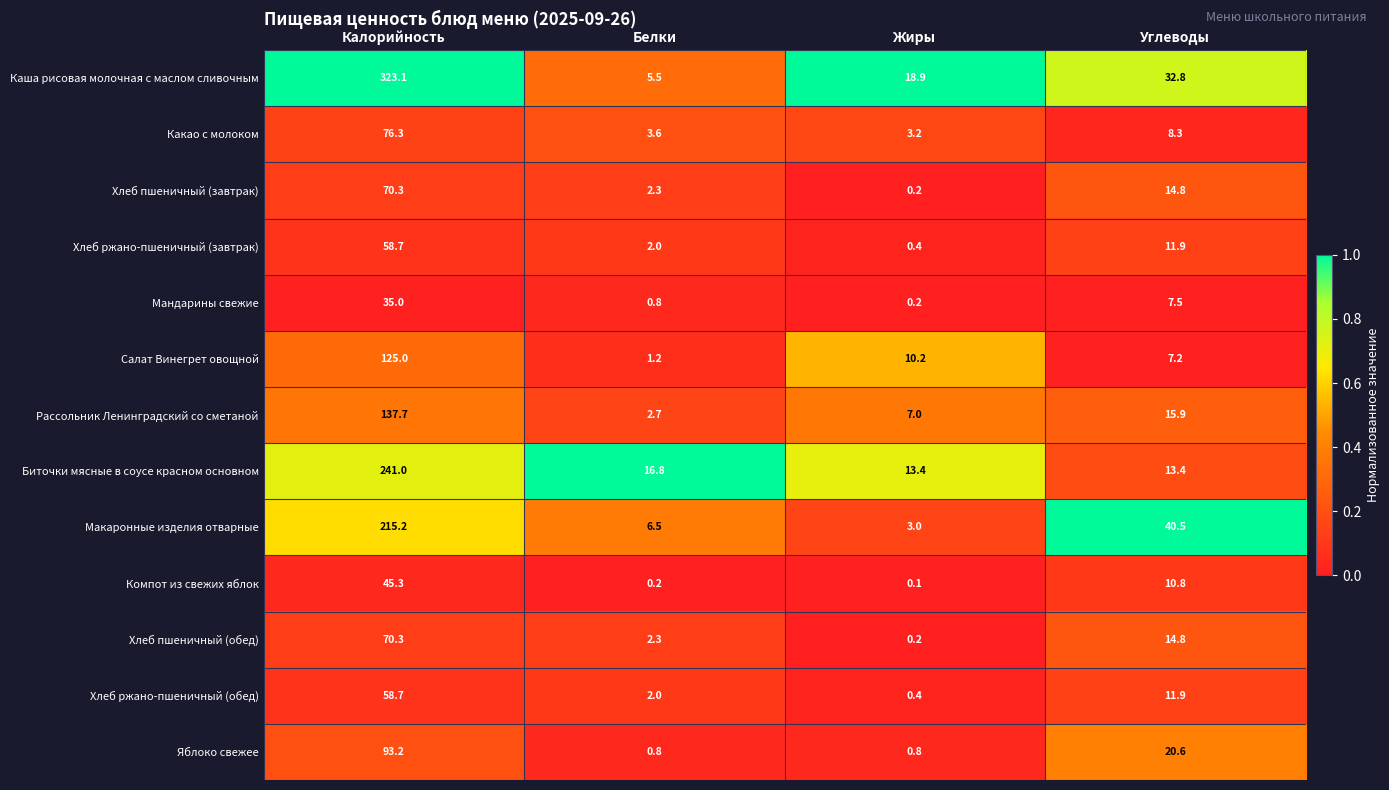

Read the Салат Винегрет овощной value at Белки.

1.2